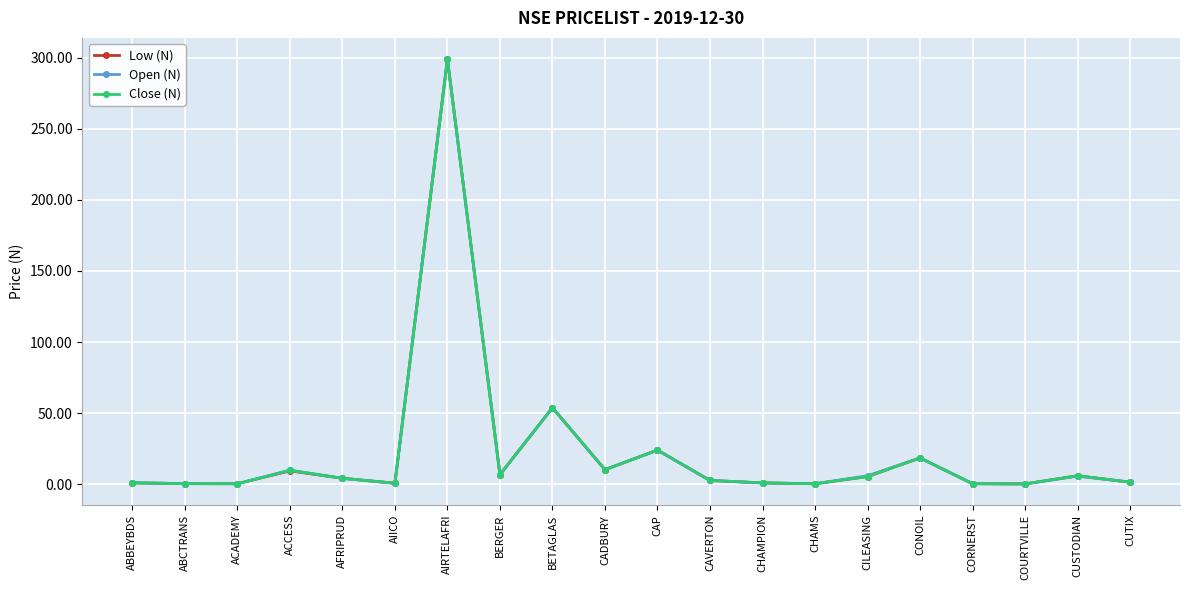

What is the sum of the Low (N) values at CHAMS and CILEASING?

5.7